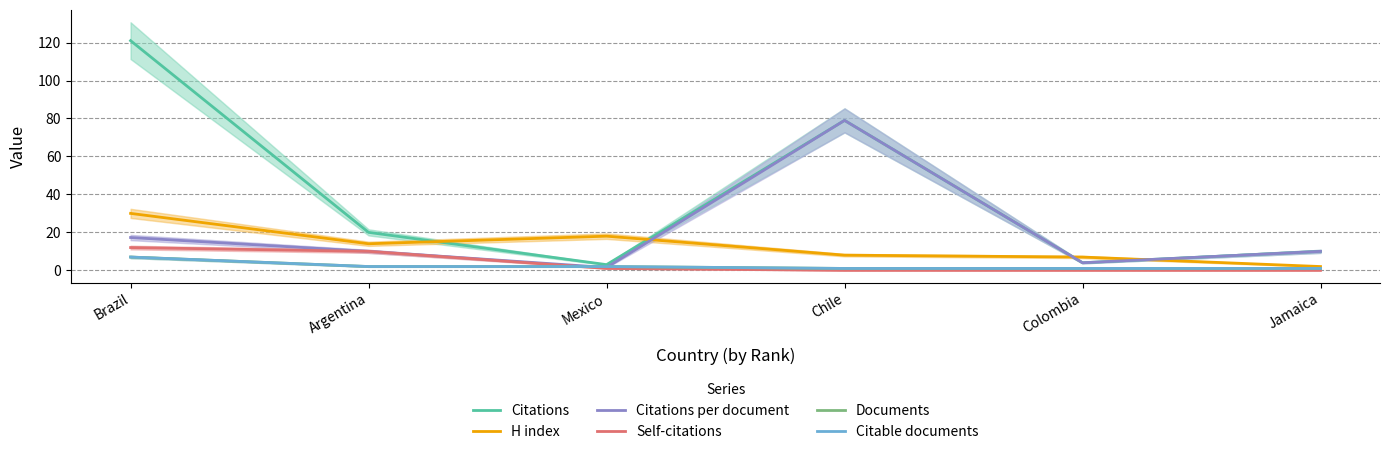

What is the label of the 5th point from the left?

Colombia